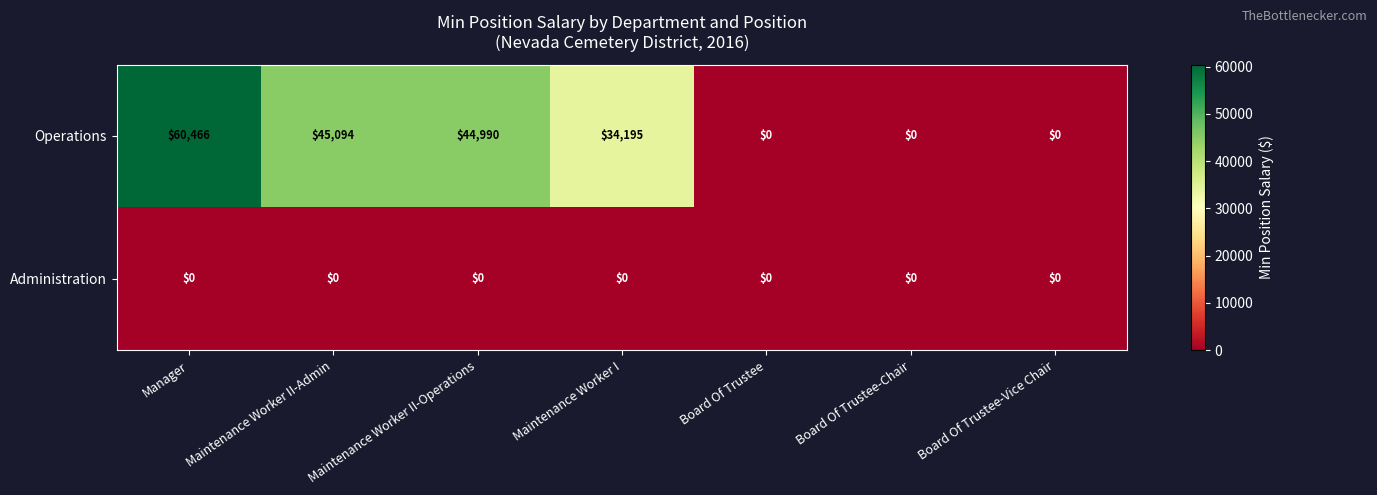

What is the spread (max minus min) of values at Manager?

60466